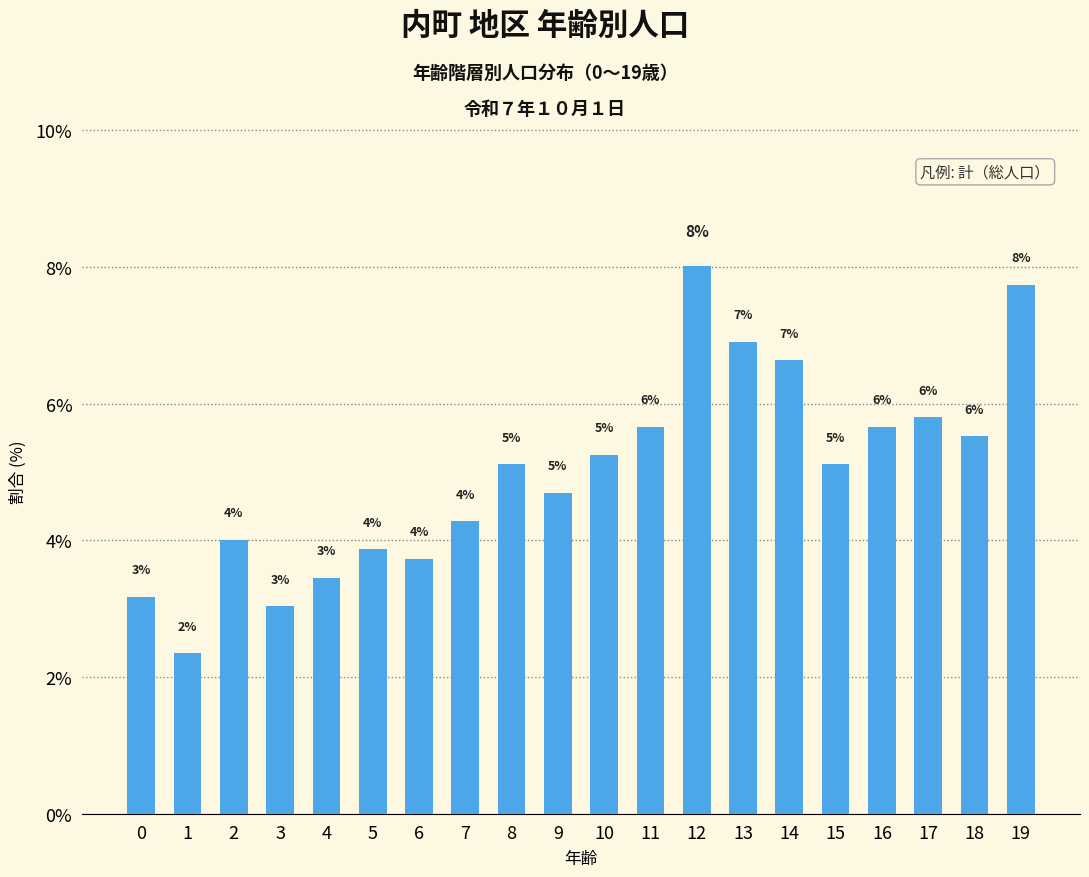

List the labels in order of value, largest first.

12, 19, 13, 14, 17, 11, 16, 18, 10, 8, 15, 9, 7, 2, 5, 6, 4, 0, 3, 1